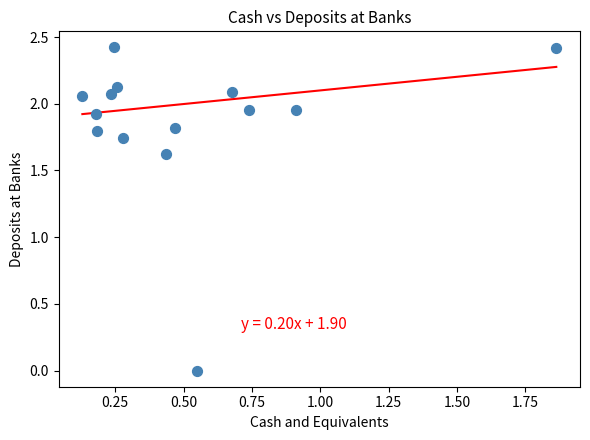

What Y value in the scatter plot is closest to 1?

1.6